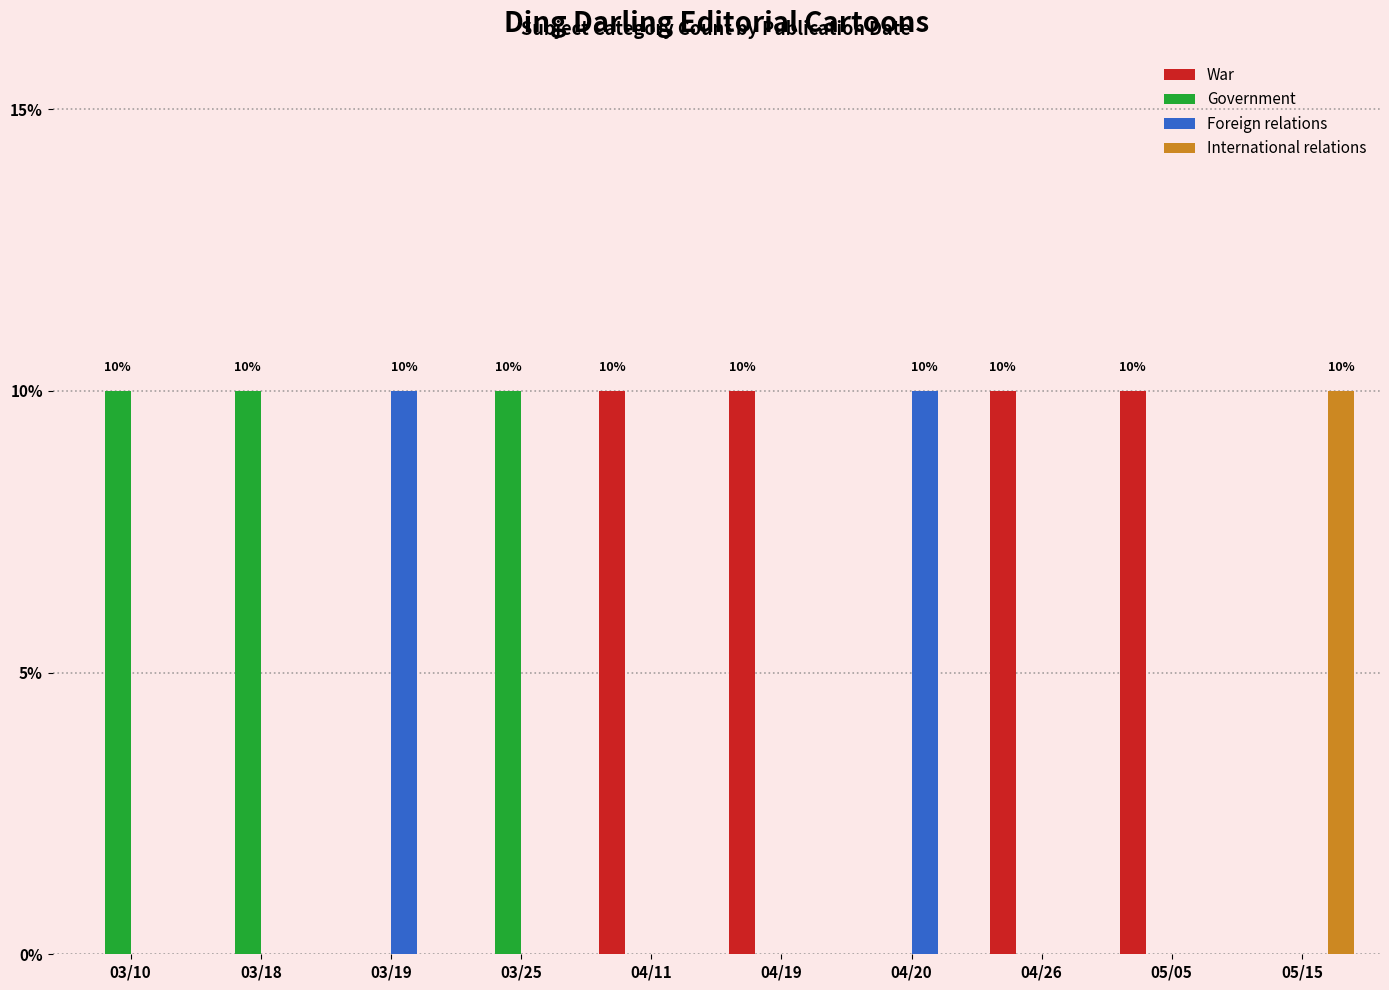

Count the International relations values in the range 0 to 1.

10